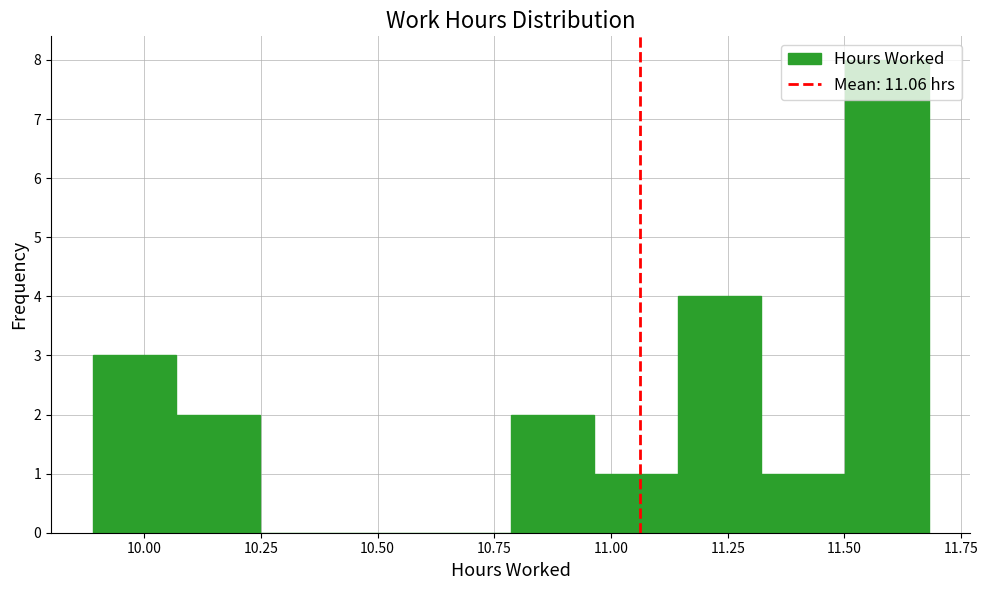

Read against the x-axis, roughly where is the centre of the tallest bar?

11.60